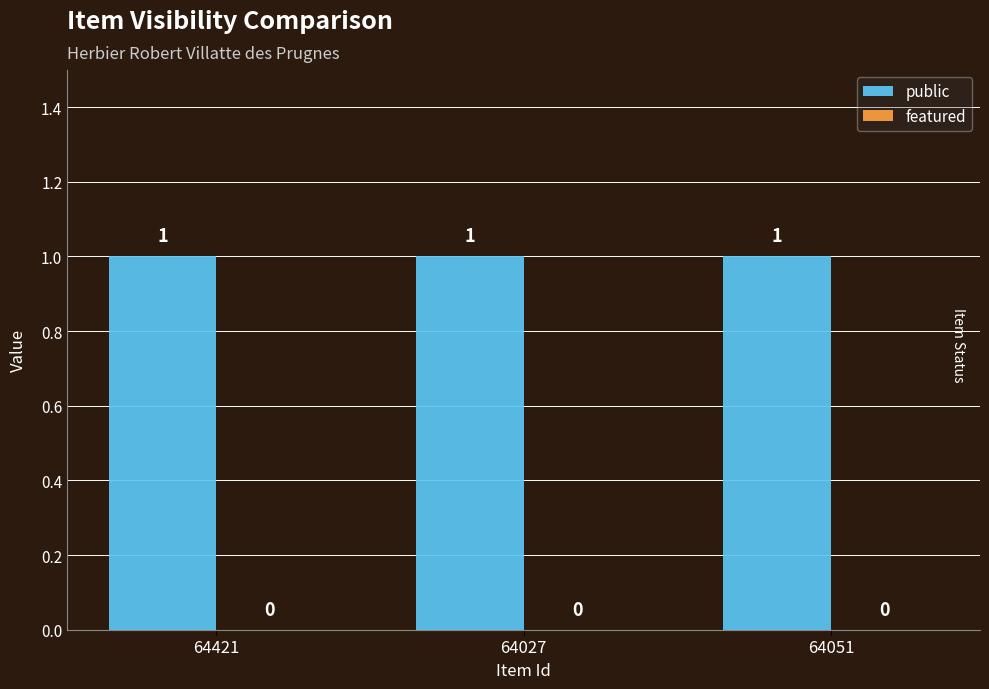

How many bars are there in total?

6